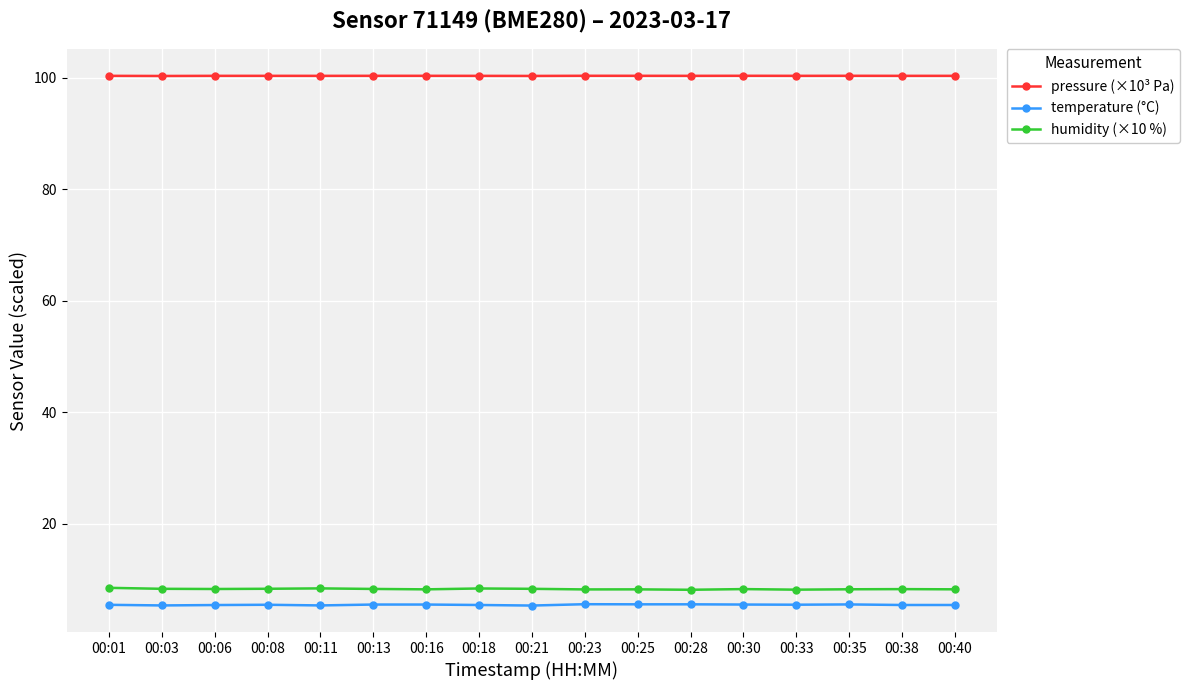

Which series has the largest total across all categories?

pressure (×10³ Pa)